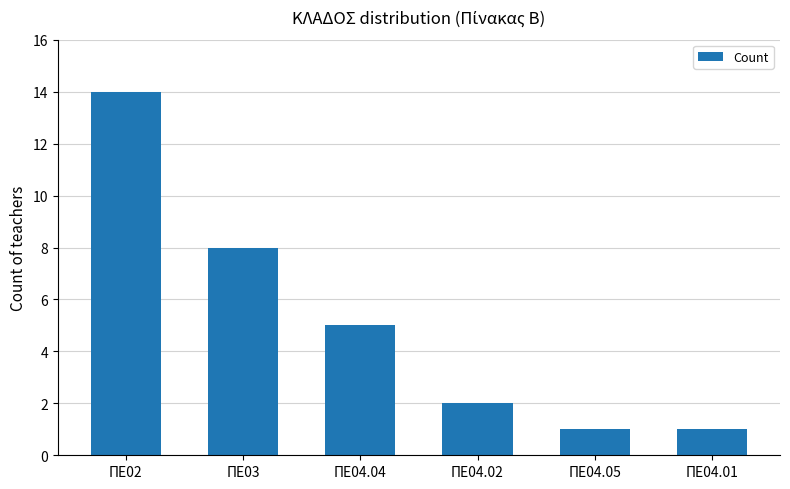

At which category does the chart reach its peak across all series?

ΠΕ02